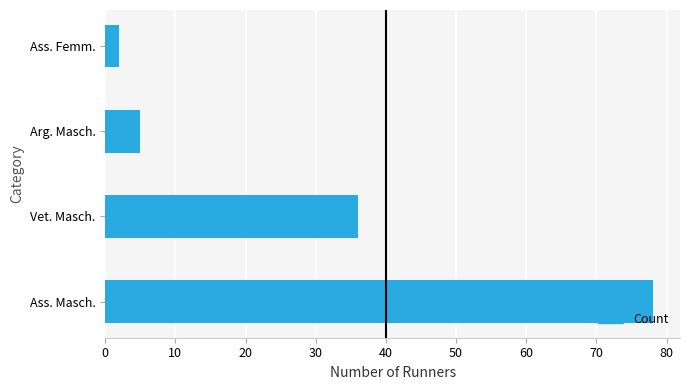

What is the minimum value shown in the chart?

2